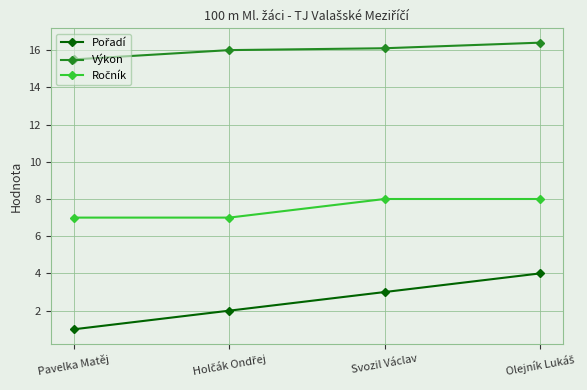

What is the sum of the Výkon values at Pavelka Matěj and Svozil Václav?

31.6